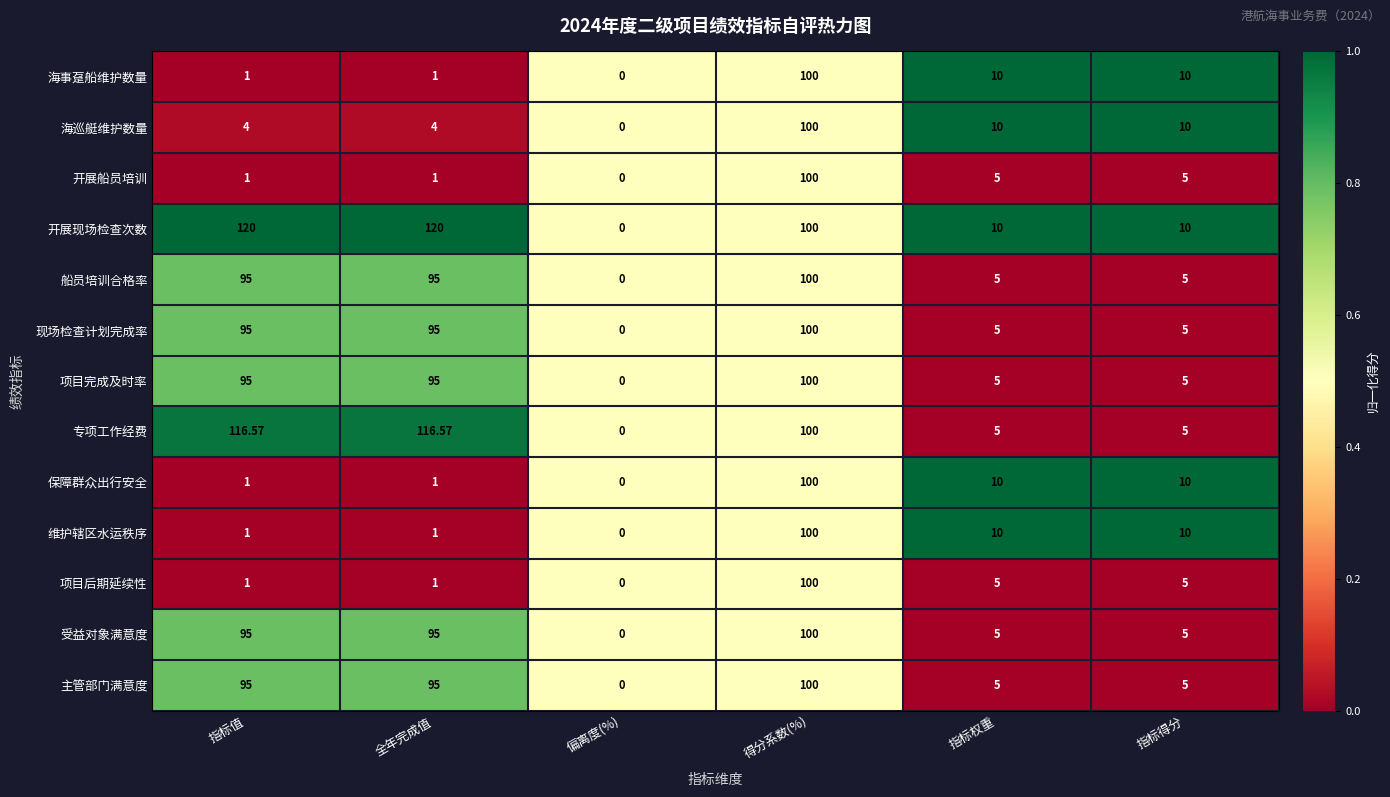

Which series has the largest range (max minus min)?

开展现场检查次数